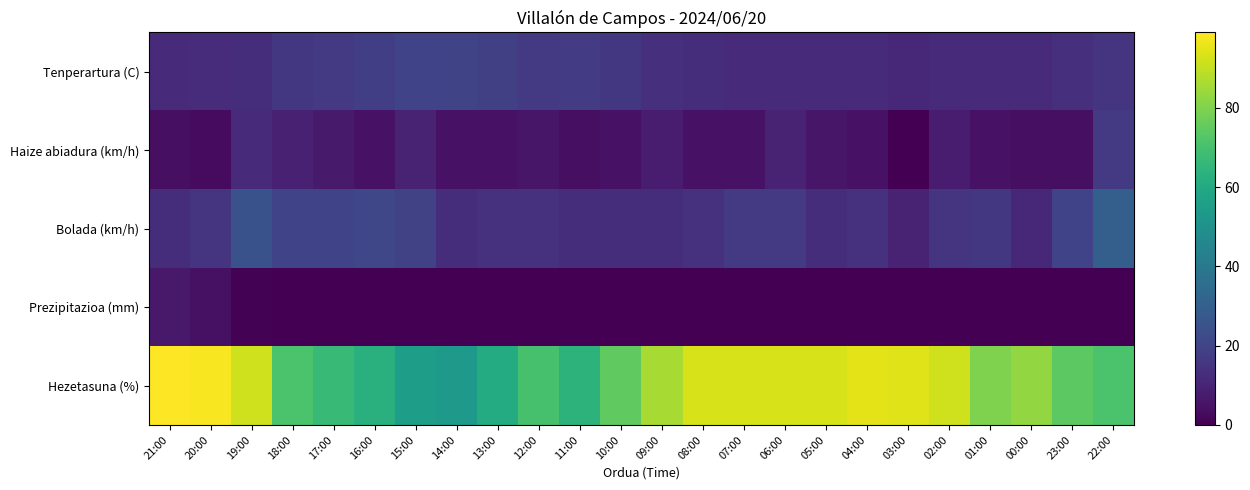

Rank the series at 19:00 from highest to lowest value.

Hezetasuna (%), Bolada (km/h), Tenperartura (C), Haize abiadura (km/h), Prezipitazioa (mm)